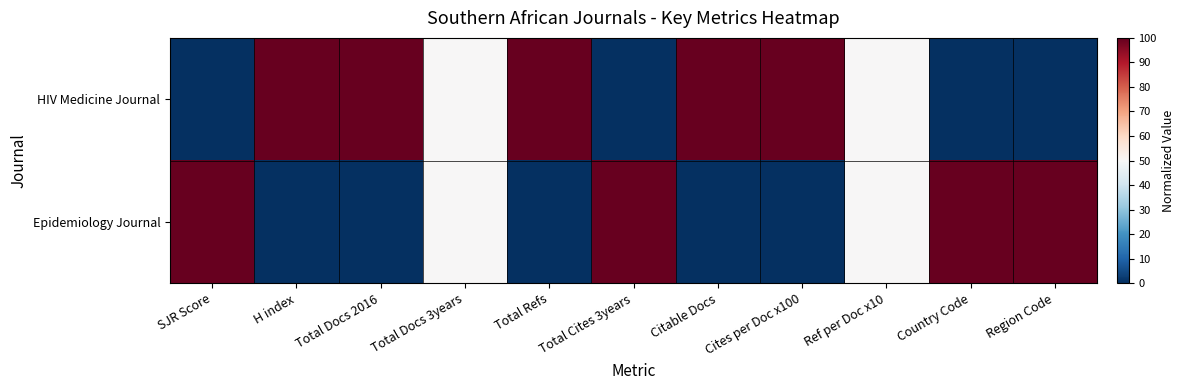

Reading left to right, transcribe all the data shown in this chart.

HIV Medicine Journal: SJR Score=0	H index=100	Total Docs 2016=100	Total Docs 3years=50	Total Refs=100	Total Cites 3years=0	Citable Docs=100	Cites per Doc x100=100	Ref per Doc x10=50	Country Code=0	Region Code=0
Epidemiology Journal: SJR Score=100	H index=0	Total Docs 2016=0	Total Docs 3years=50	Total Refs=0	Total Cites 3years=100	Citable Docs=0	Cites per Doc x100=0	Ref per Doc x10=50	Country Code=100	Region Code=100